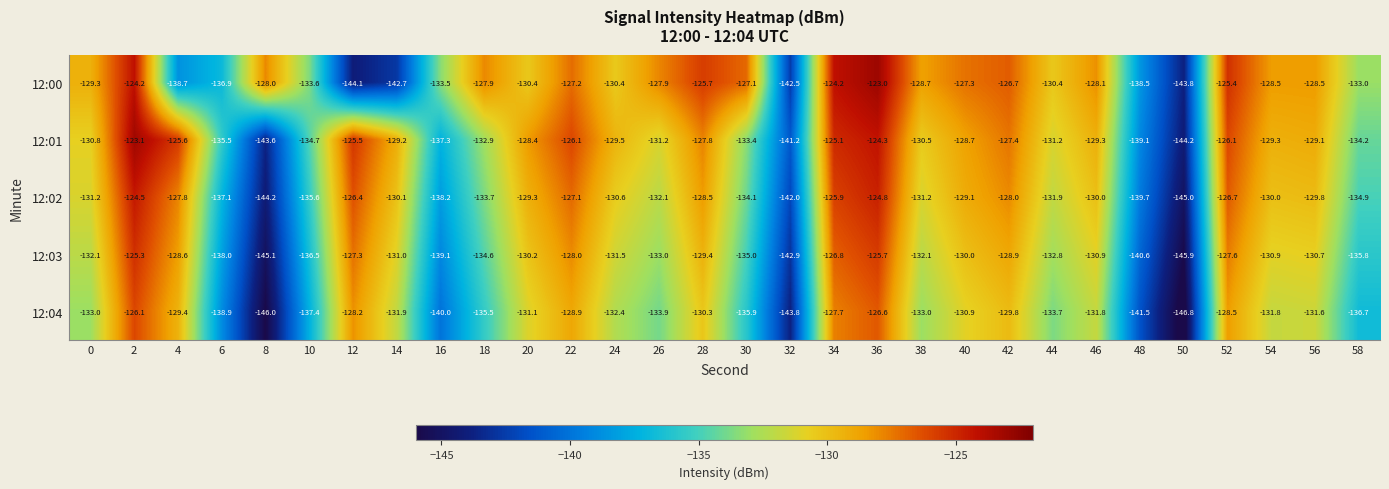

Is the value of 12:01 at 50 greater than the value of 12:00 at 28?

No